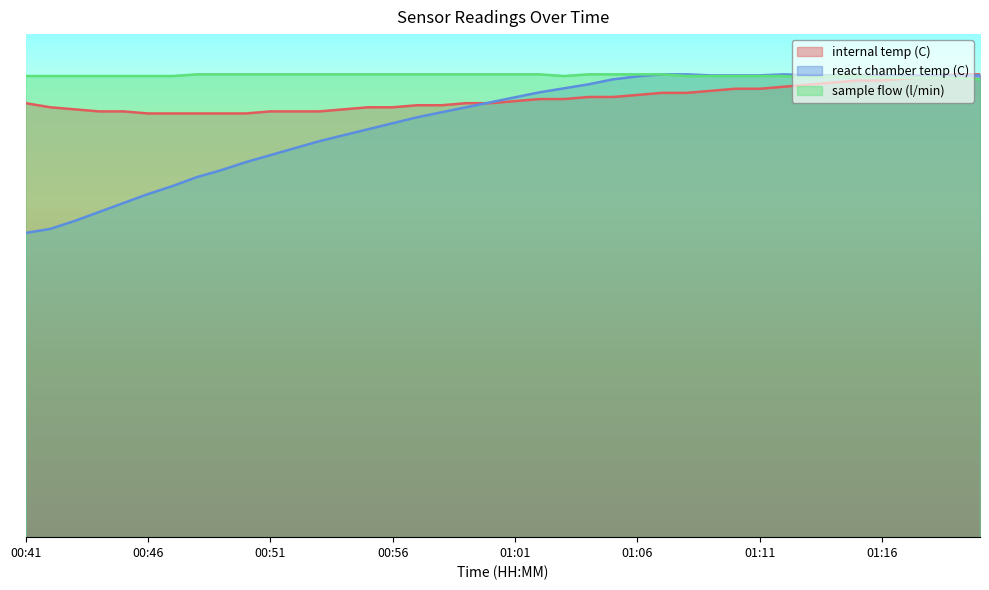

What is the value of the sample flow (l/min) point at the 8th from the left?

46.0